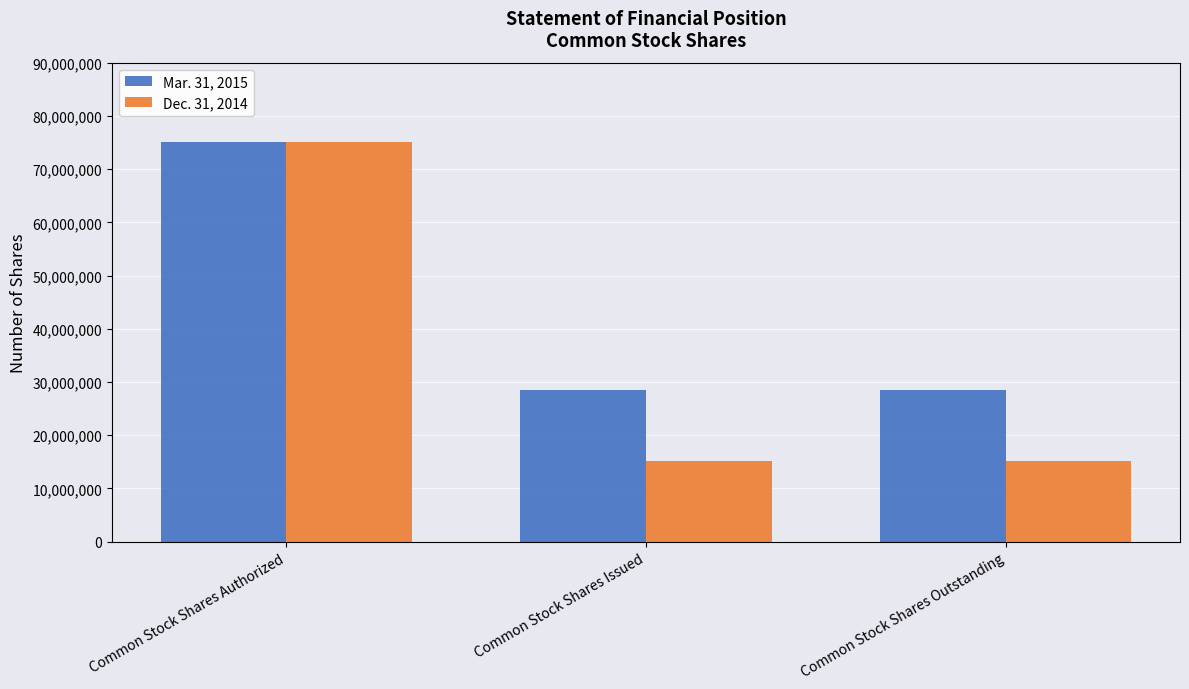

Does the chart contain any negative values?

No